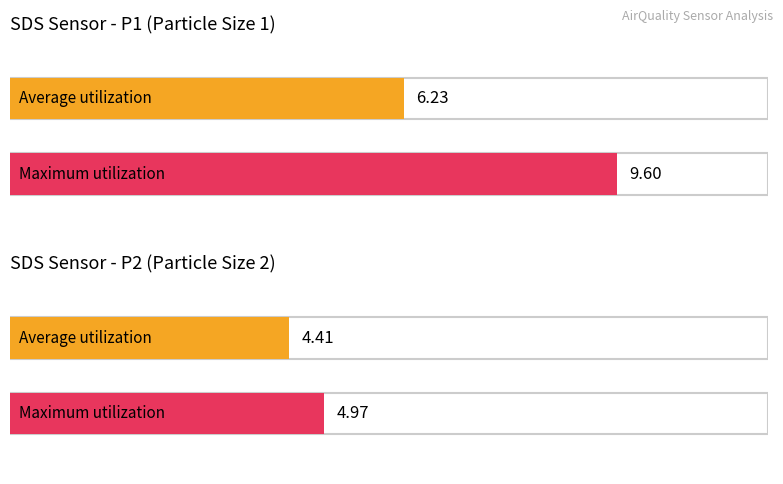

What is the difference between the Average utilization values at SDS_P1 and SDS_P2?

1.8